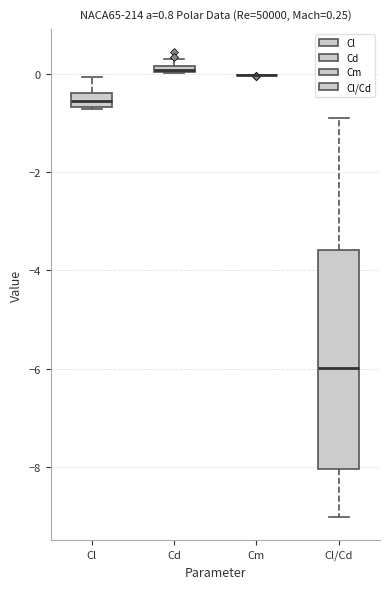

Which box is the tallest, from its lower edge to its upper edge?

Cl/Cd